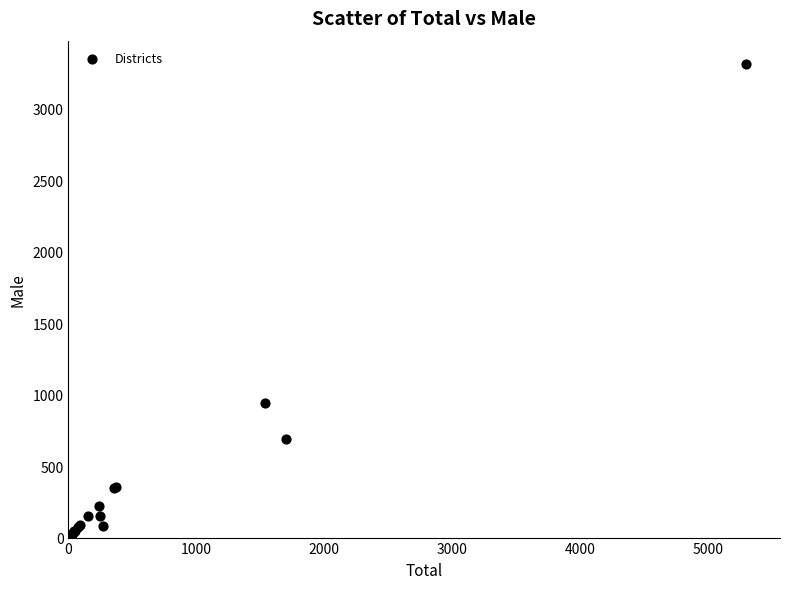

What Y value in the scatter plot is closest to 1657?

945